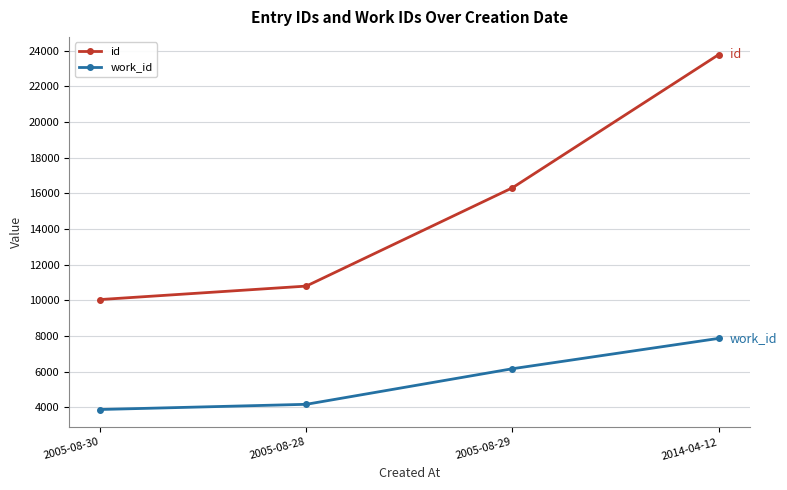

The value of work_id at 2005-08-28 is 5738. True or false?

False